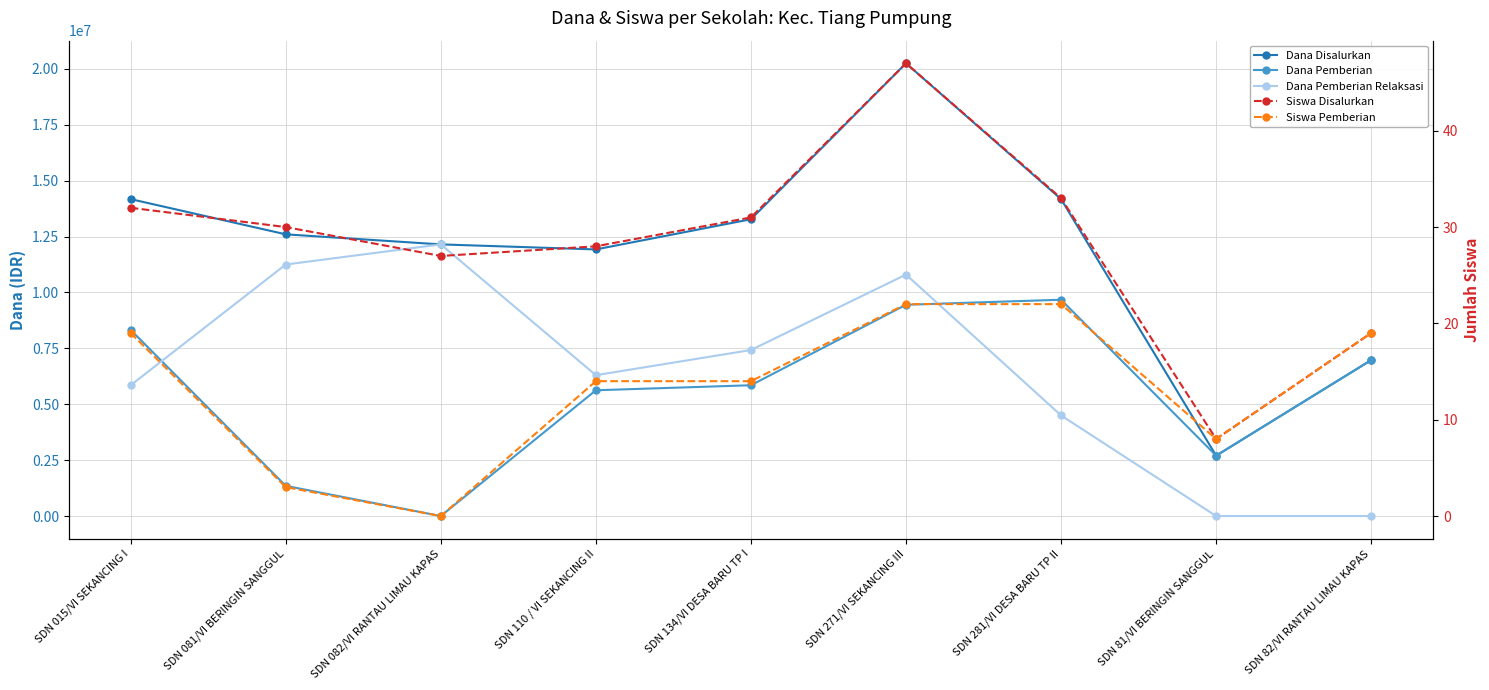

What is the sum of the Siswa Pemberian values at SDN 81/VI BERINGIN SANGGUL and SDN 271/VI SEKANCING III?

30